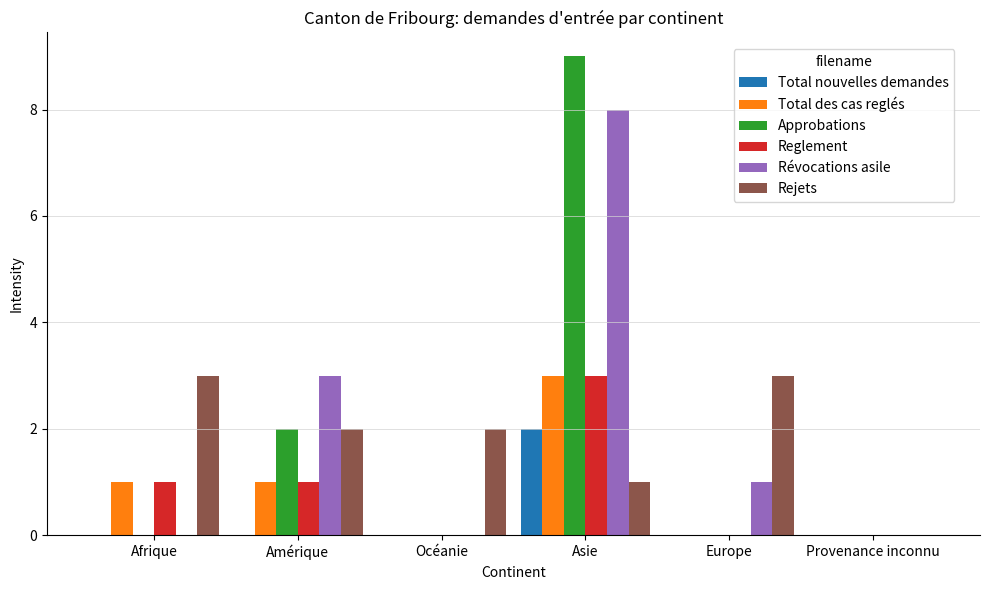

Which category has the highest value in the Total des cas reglés series?

Asie